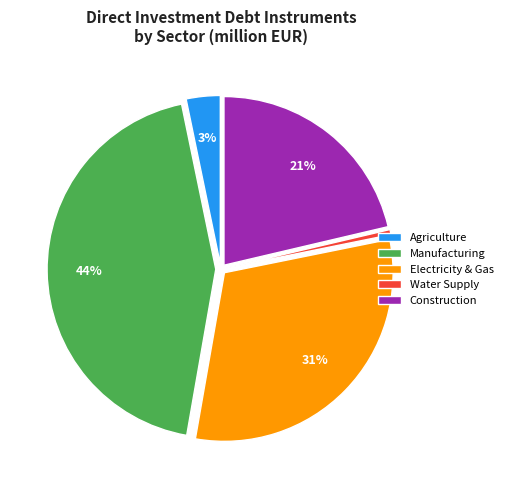

To the nearest percent, what is the average slice percentage?

20%